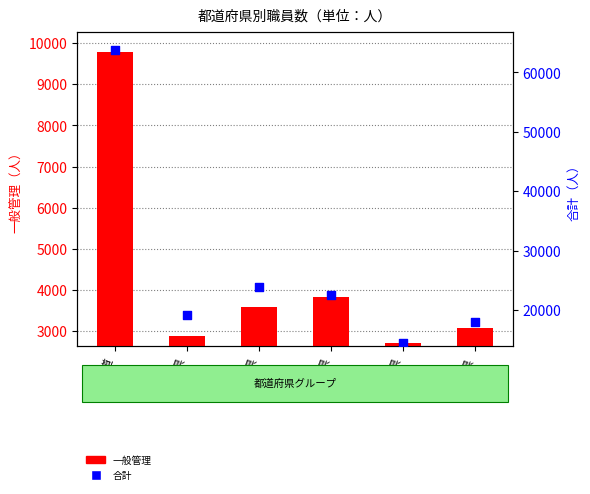

Is the value of 合計 at 秋田県 greater than the value of 一般管理 at 青森県?

Yes